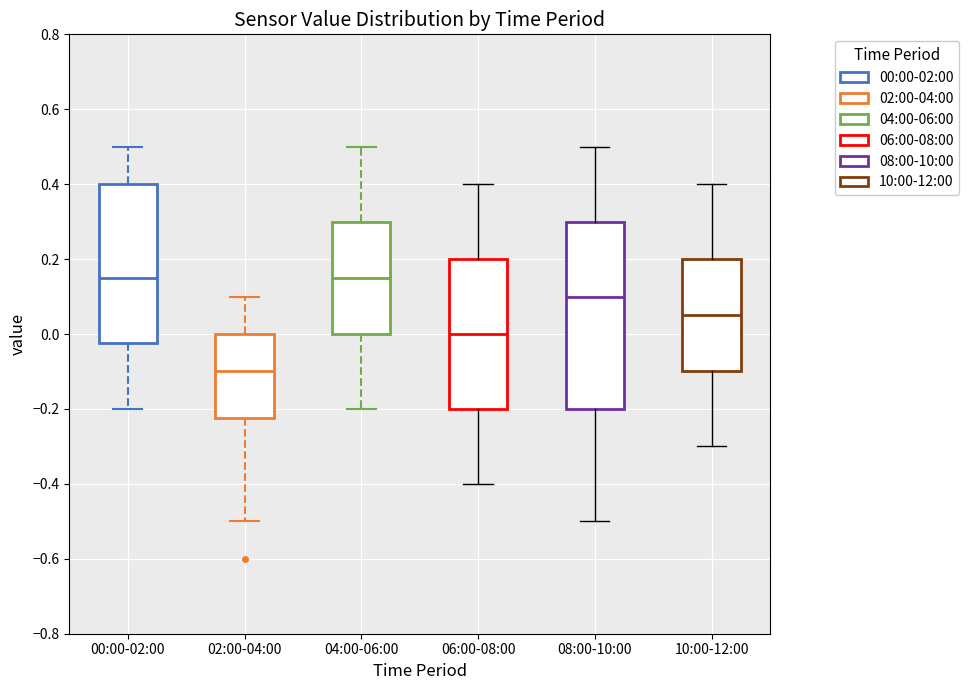

Where does the upper whisker of the box for 00:00-02:00 end on the y-axis? The values are not printed on the chart, so give them approximately, as read against the axis.

0.50